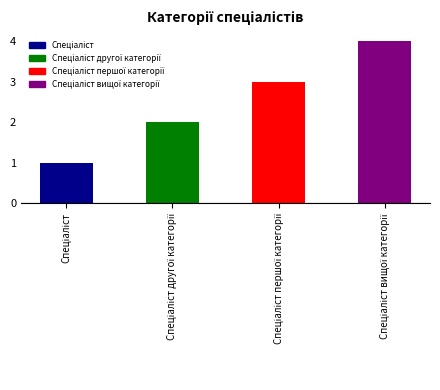

What is the sum of all values?

10